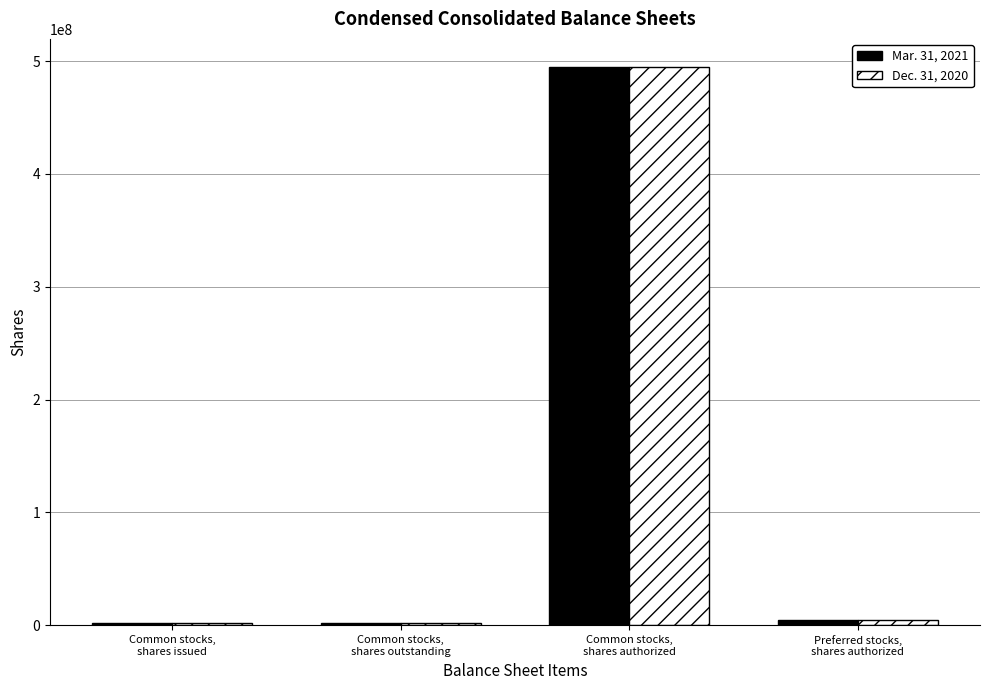

What is the sum of the Dec. 31, 2020 values at Common stocks,
shares authorized and Common stocks,
shares issued?

496606765